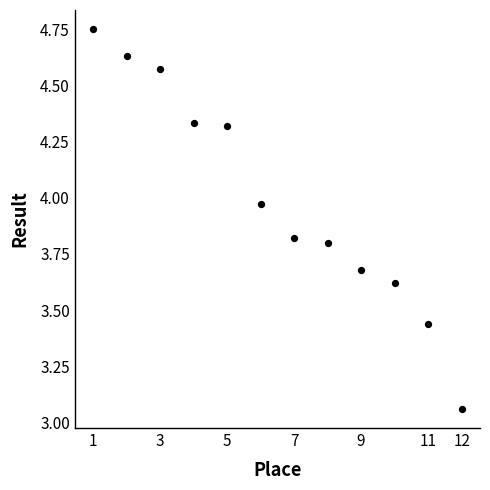

What is the range of X values (max minus min)?

11.0